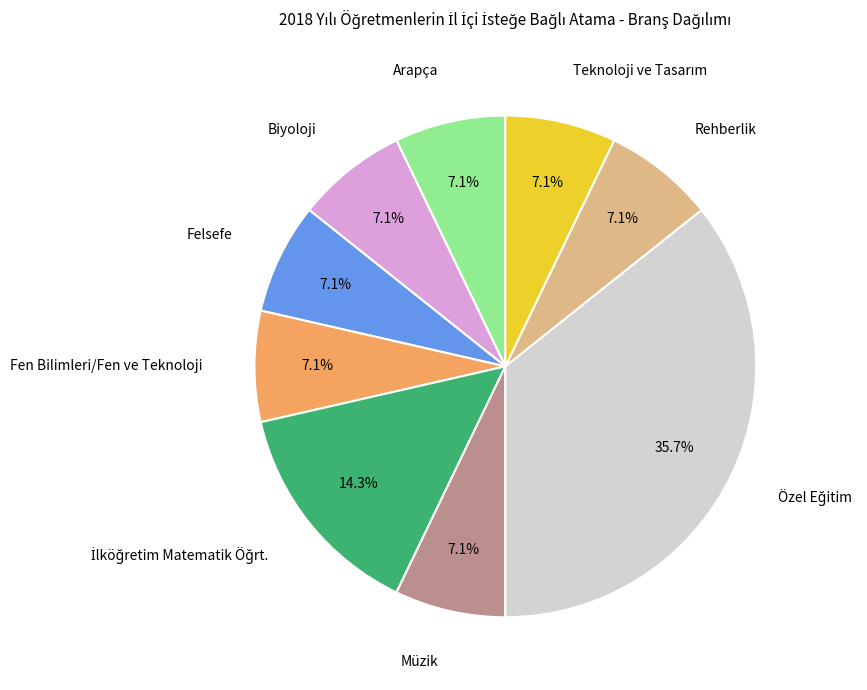

Does any single category account for the majority?

No